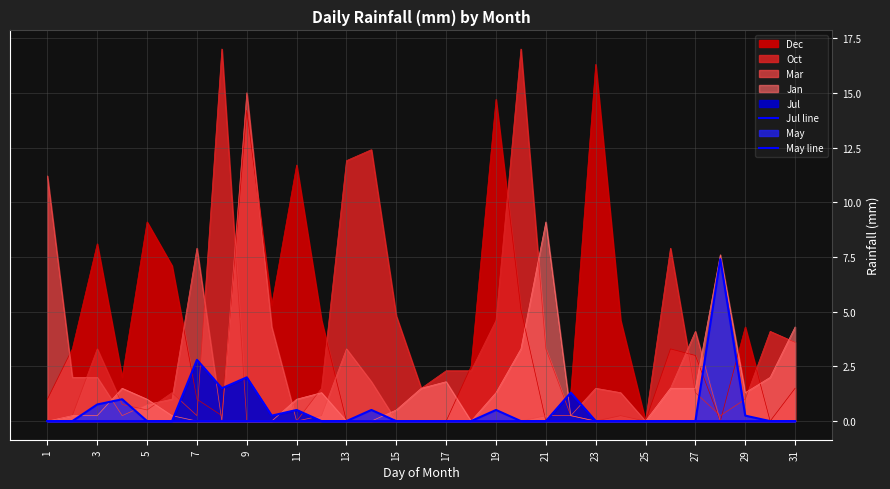

True or false: May line has a value of 2.6 at 21.

False